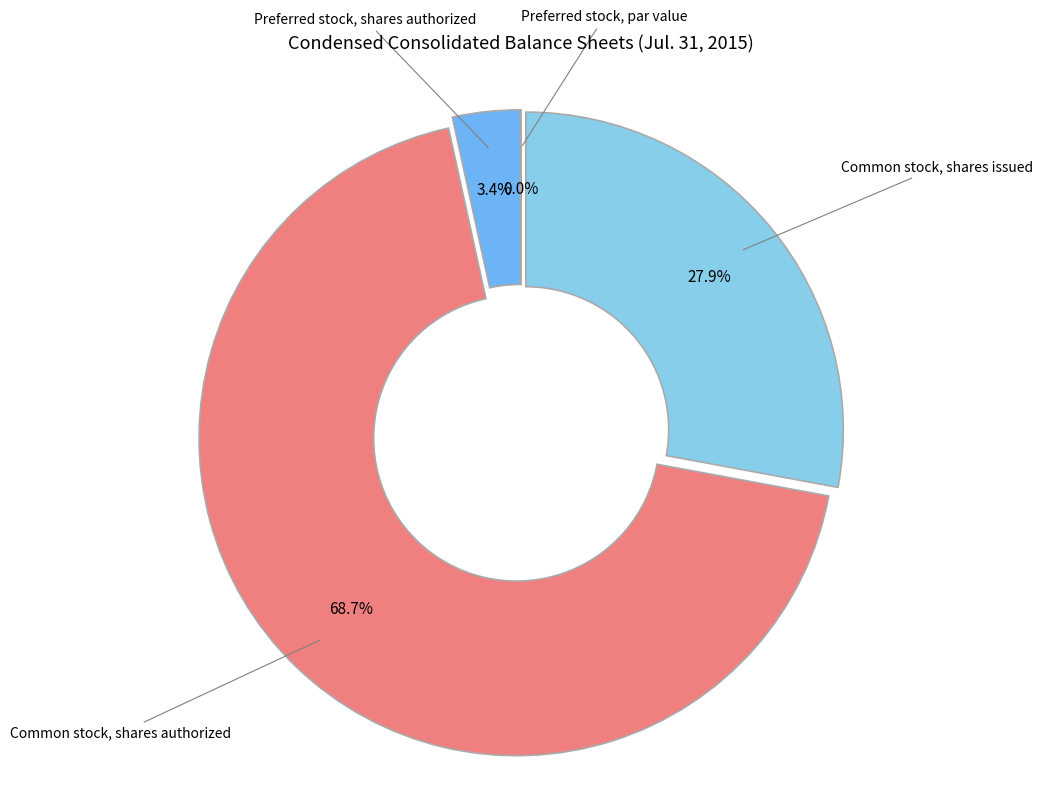

Do Common stock, shares issued and Common stock, shares authorized together represent more than half of the pie?

Yes